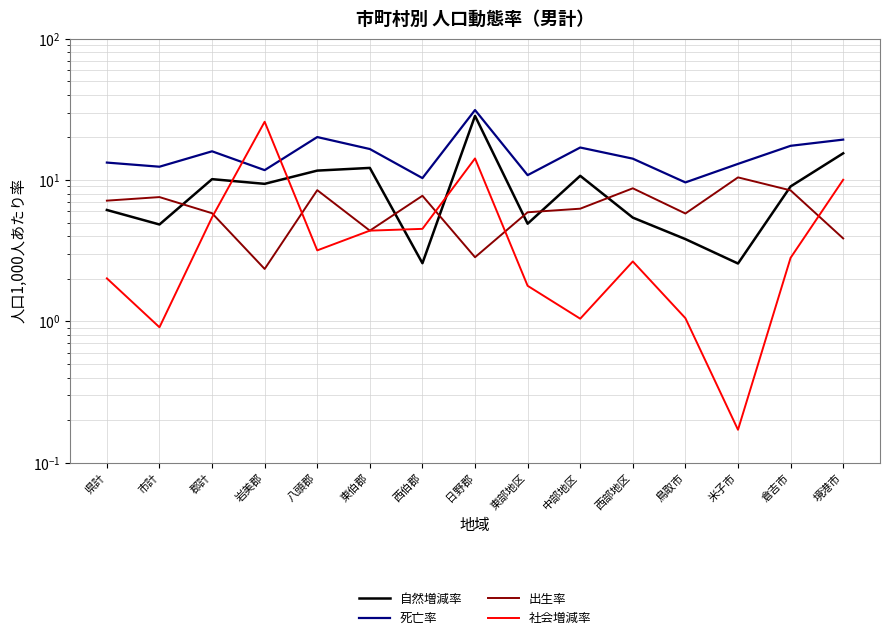

What is the difference between the maximum and second lowest values in the 出生率 series?

7.6